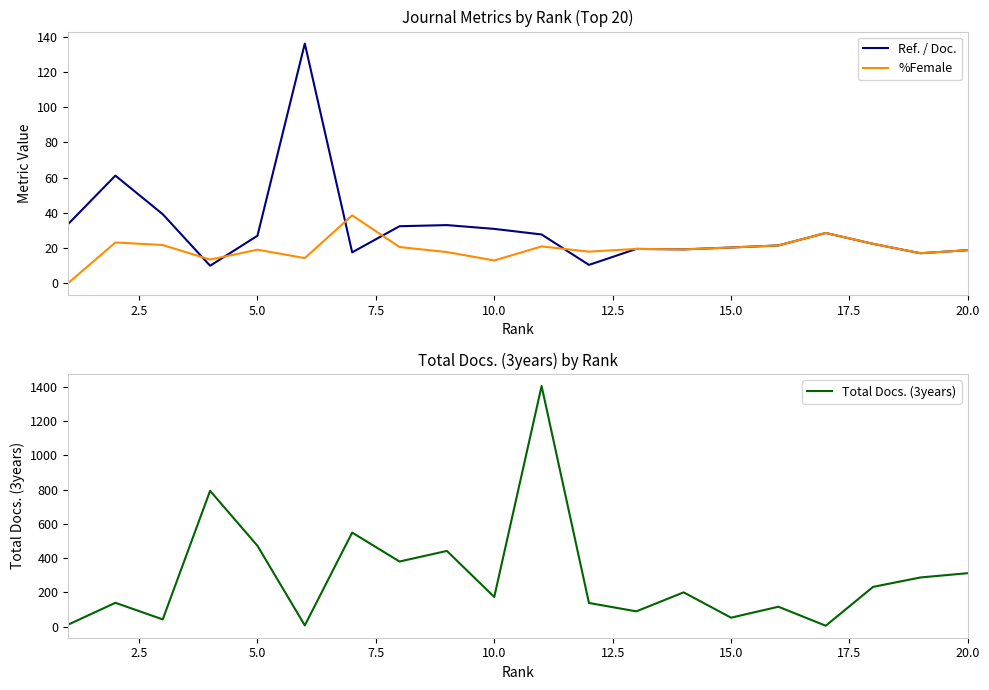

True or false: Ref. / Doc. has a value of 18.8 at 20.0.

True